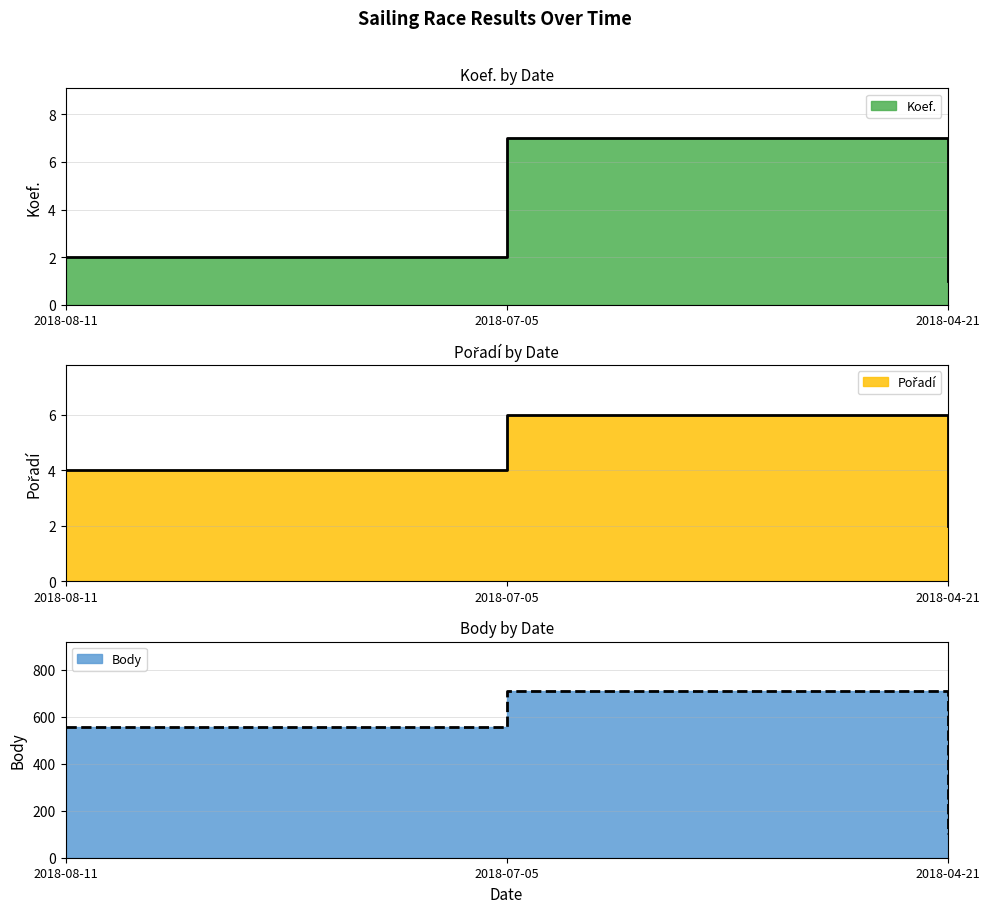

At which label does Koef. first exceed 2?

2018-07-05